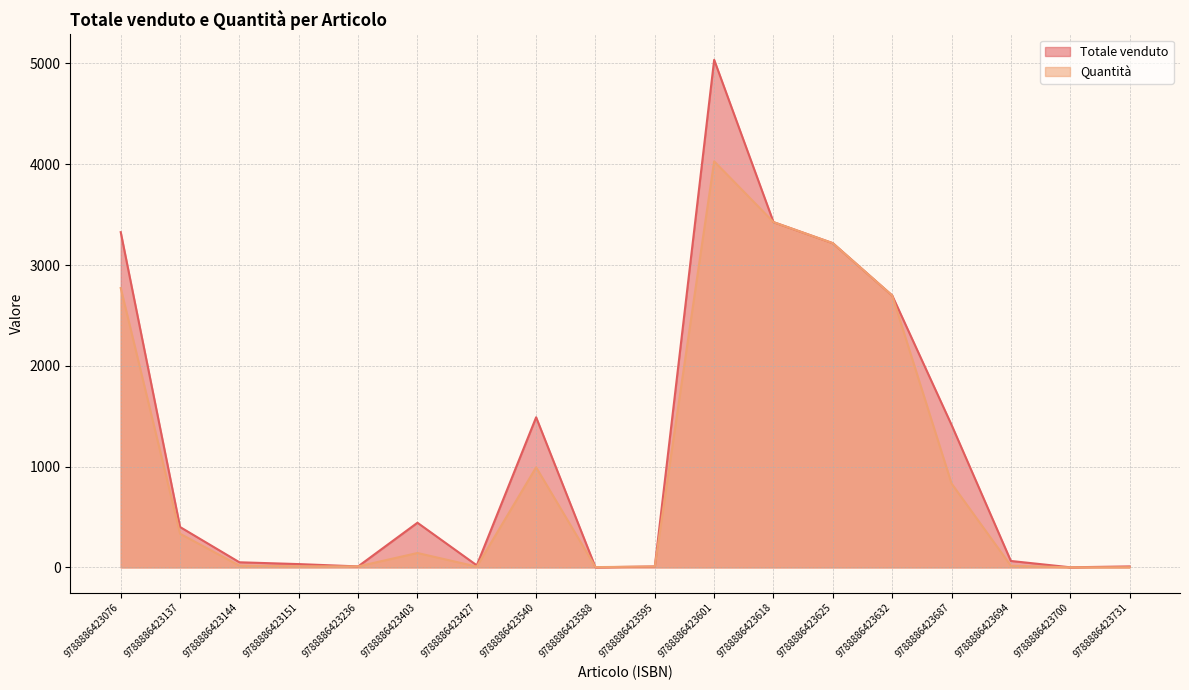

Reading left to right, extract all data points from this chart.

Totale venduto: 9788886423076=3326.4	9788886423137=400.8	9788886423144=51.0	9788886423151=33.0	9788886423236=10.0	9788886423403=443.3	9788886423427=20.6	9788886423540=1489.5	9788886423588=1.0	9788886423595=9.4	9788886423601=5036.2	9788886423618=3426.0	9788886423625=3217.0	9788886423632=2698.0	9788886423687=1414.4	9788886423694=64.0	9788886423700=1.2	9788886423731=10.0
Quantità: 9788886423076=2772.0	9788886423137=334.0	9788886423144=17.0	9788886423151=11.0	9788886423236=10.0	9788886423403=143.0	9788886423427=8.0	9788886423540=993.0	9788886423588=3.0	9788886423595=9.0	9788886423601=4029.0	9788886423618=3426.0	9788886423625=3217.0	9788886423632=2698.0	9788886423687=832.0	9788886423694=16.0	9788886423700=1.0	9788886423731=2.0